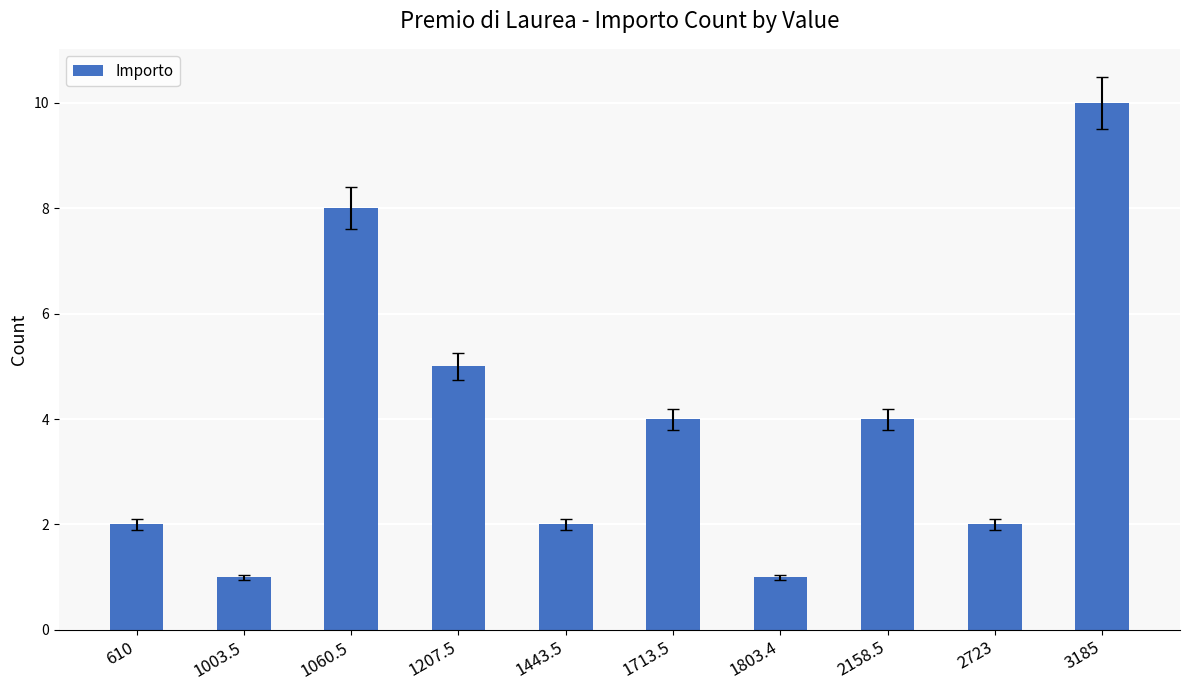

What position from the left is 1207.5?

4